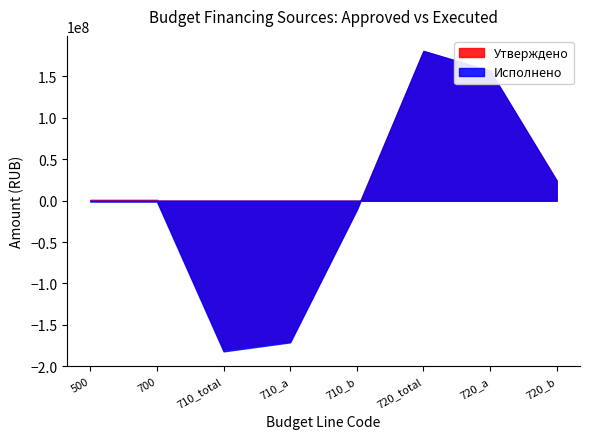

What are all the series names shown in the legend?

Утверждено, Исполнено